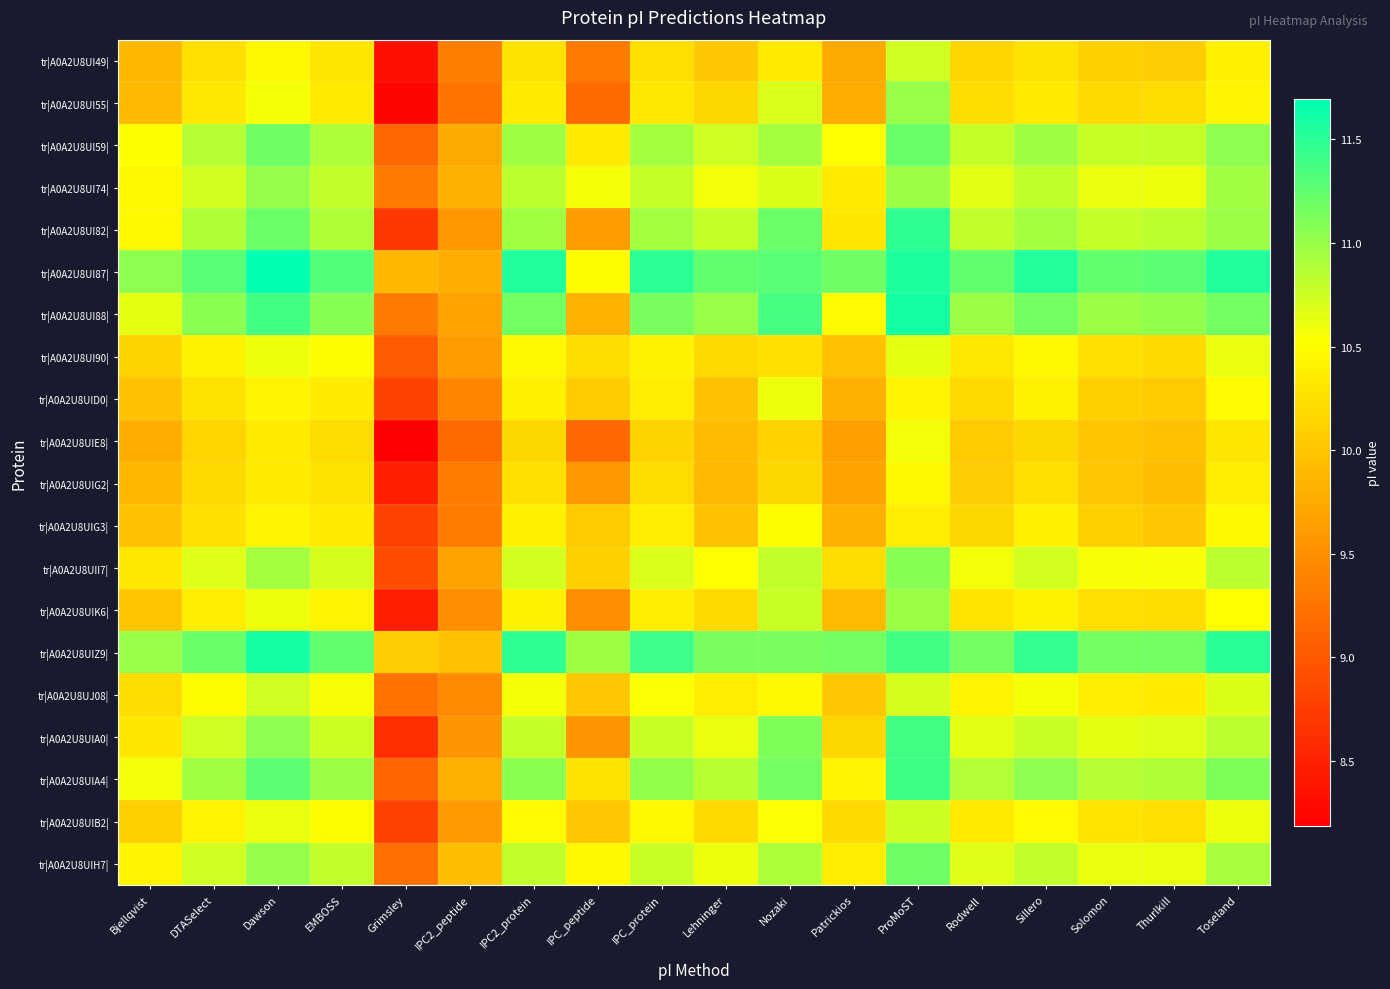

How many series are shown in this chart?

20